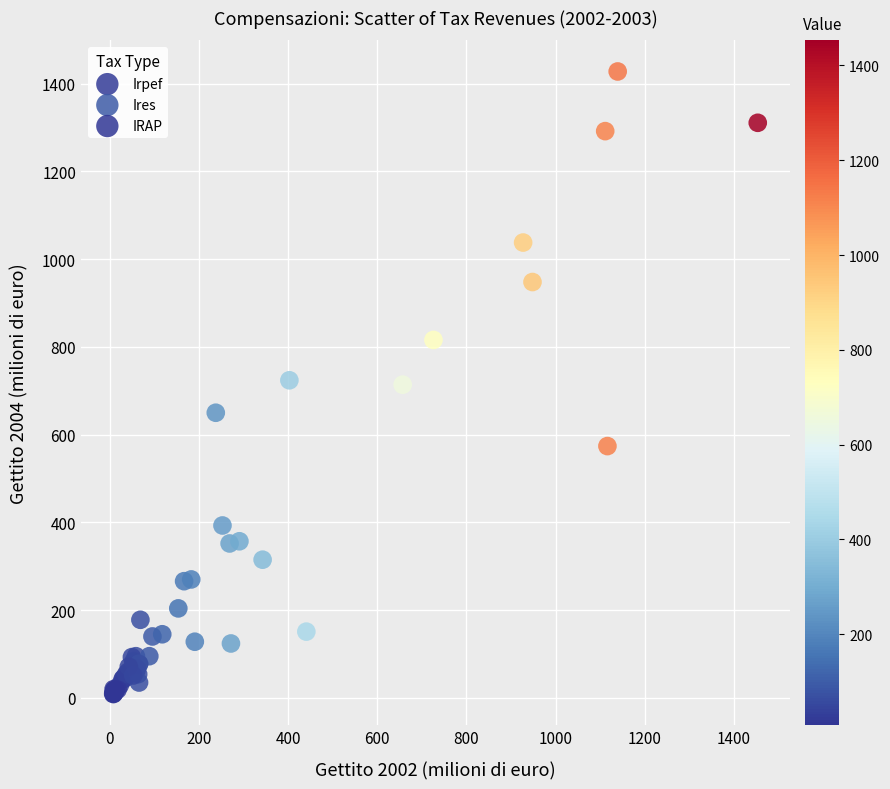

Which series has the largest Y range (max minus min)?

Irpef